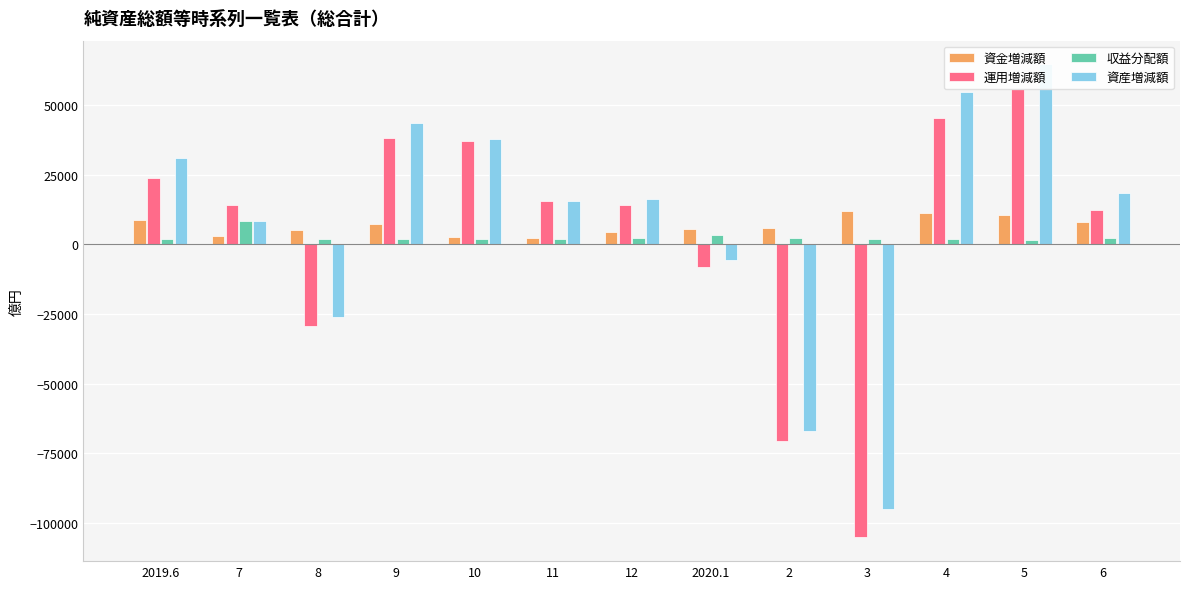

What is the maximum value for 資産増減額?

64650